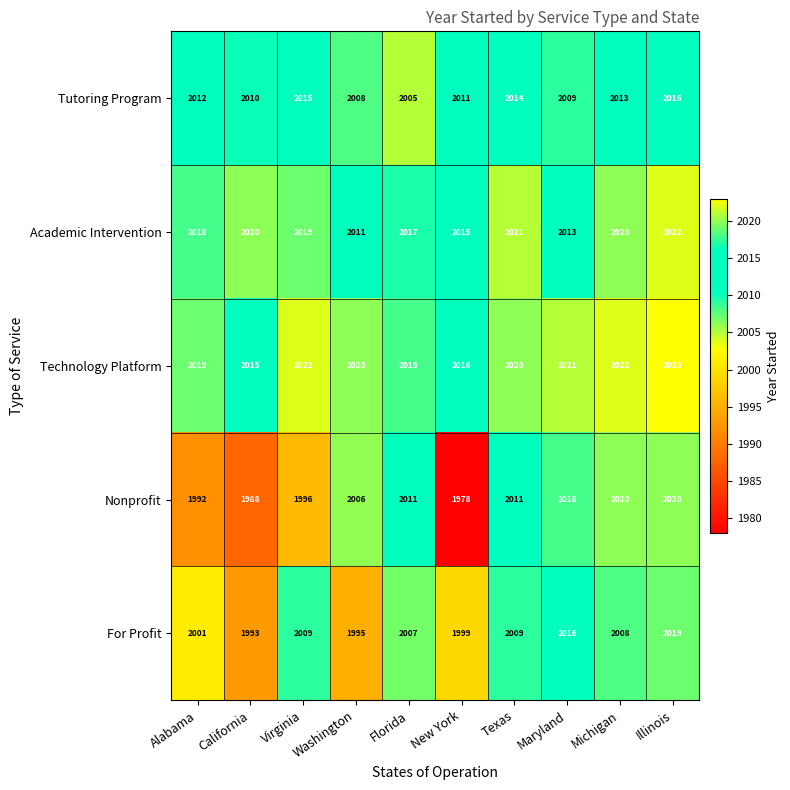

Is the value of Nonprofit at New York greater than the value of Academic Intervention at Texas?

No